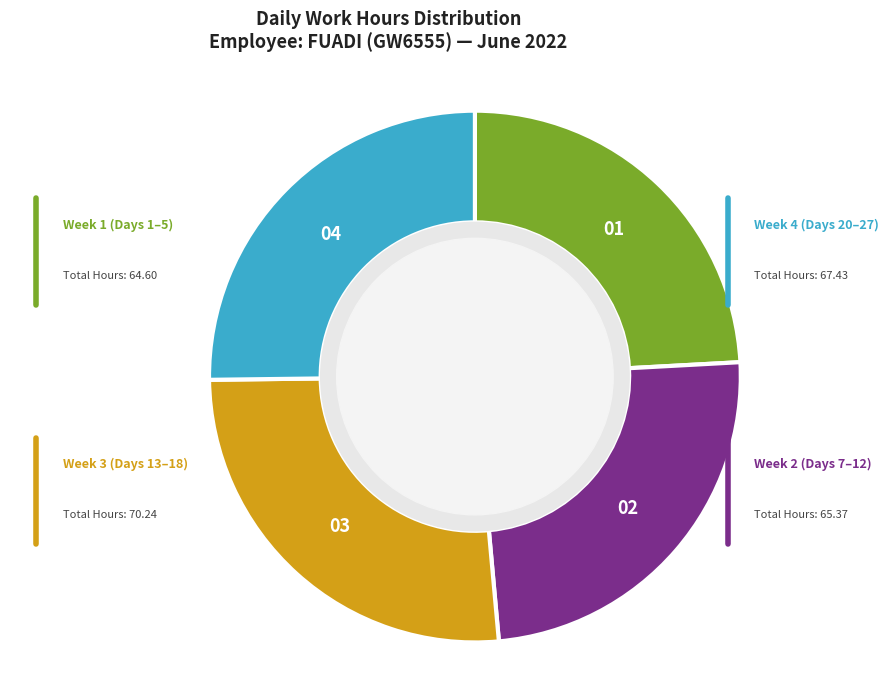

How many segments does this pie chart have?

4